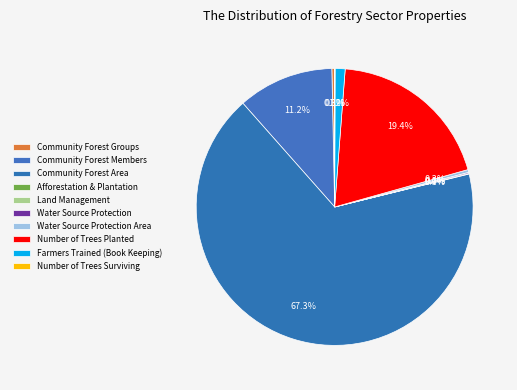

What is the smallest slice in the pie chart?

Land Management